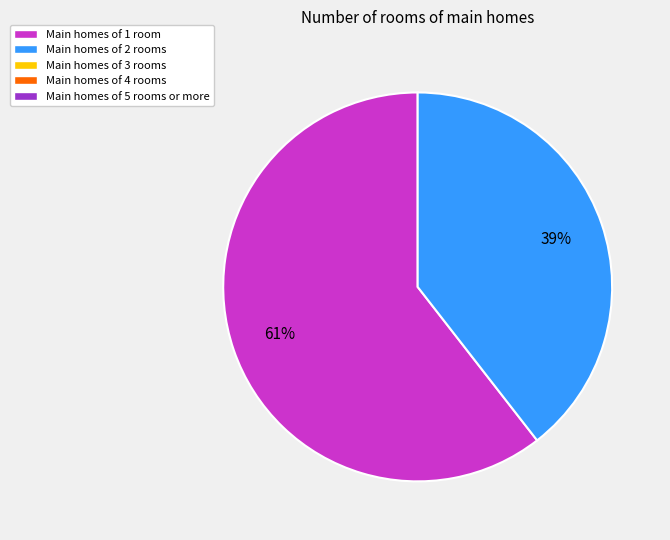

Is there a majority slice in this chart?

Yes